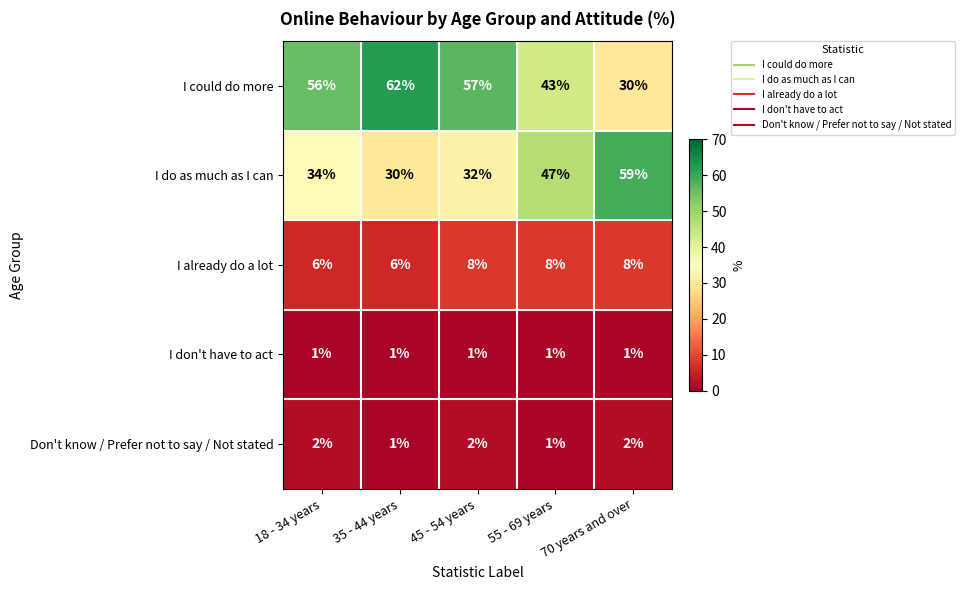

At 18 - 34 years, list the series in order from largest to smallest.

I could do more, I do as much as I can, I already do a lot, Don't know / Prefer not to say / Not stated, I don't have to act